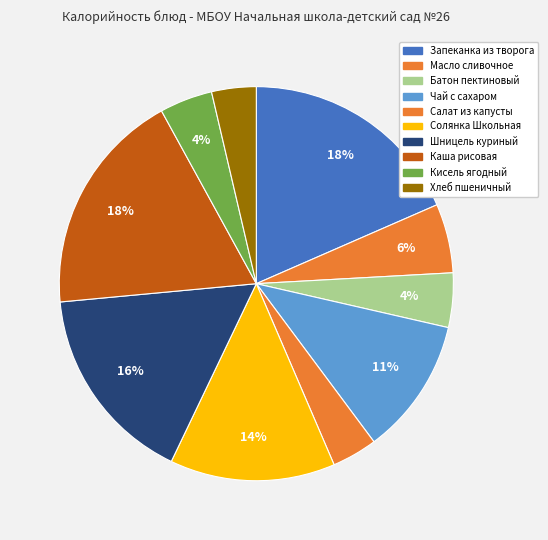

Count the number of slices in the pie.

10